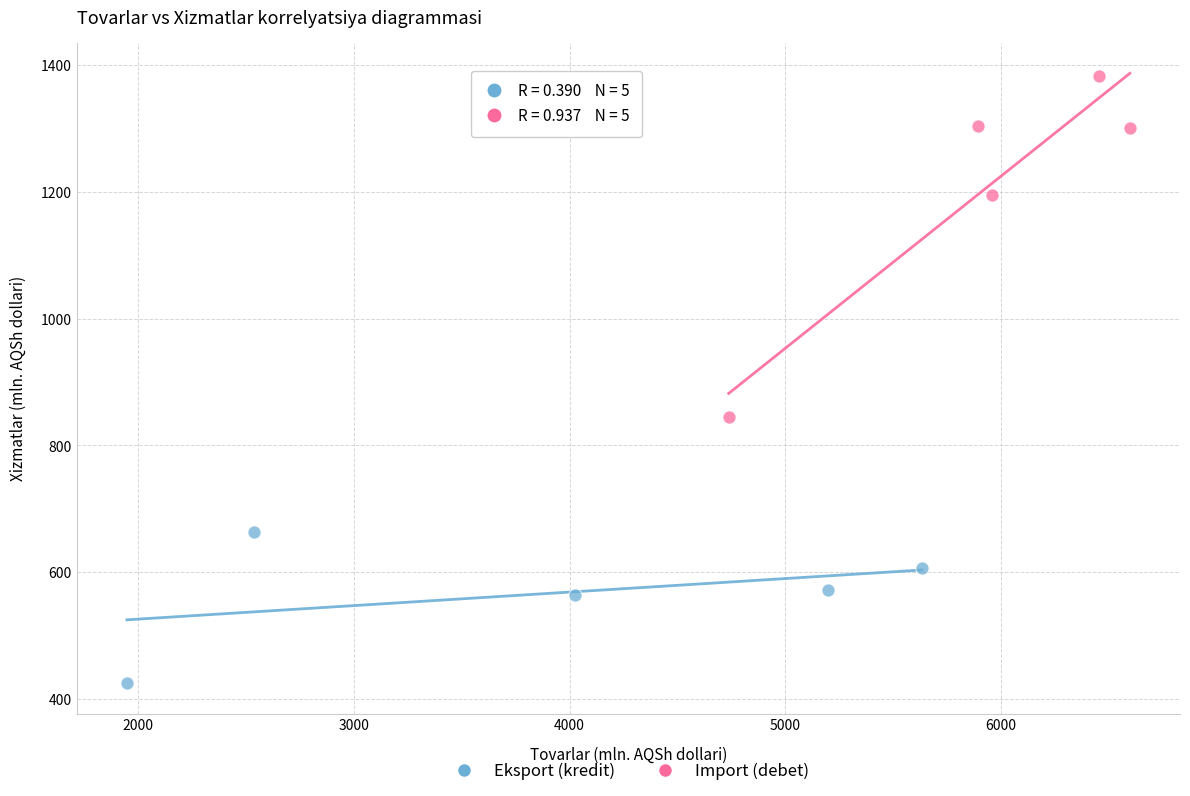

Which series reaches the minimum Y coordinate?

Eksport (kredit)